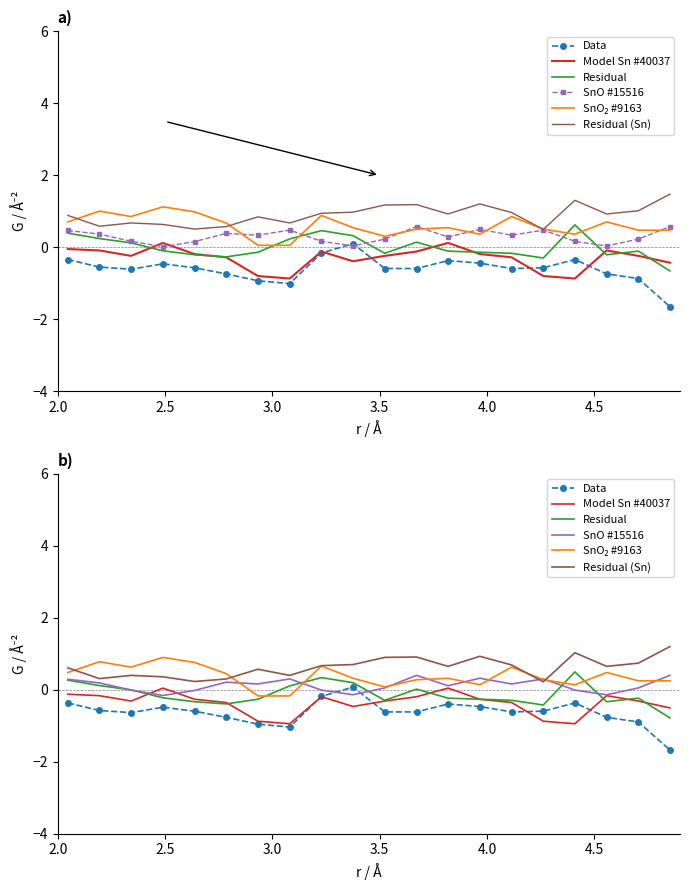

Is this an area chart (filled region under the line)?

No